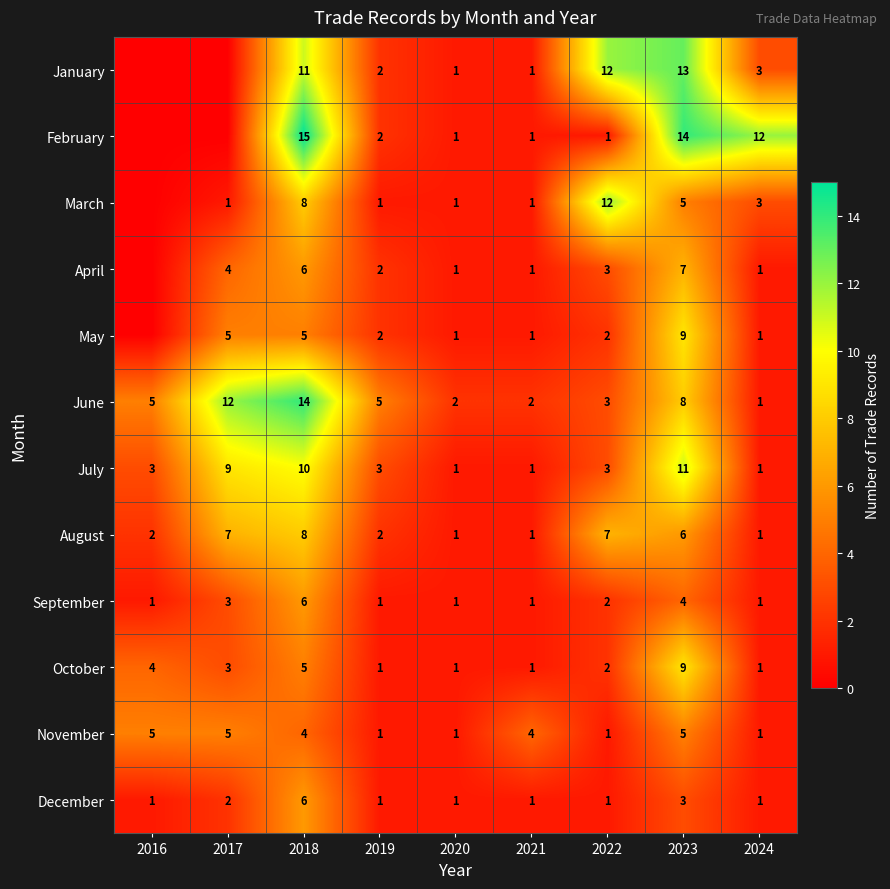

Is it true that September equals 2 at 2019?

False